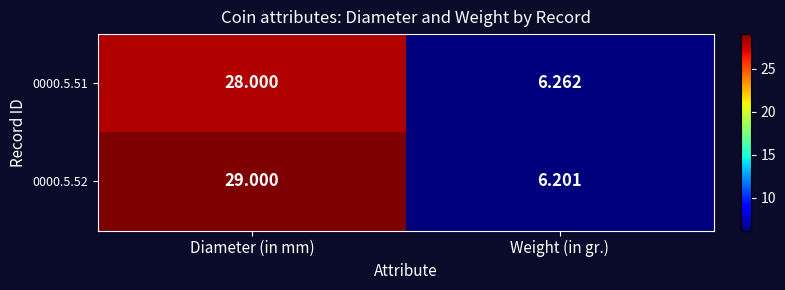

At which label does 0000.5.52 reach its minimum?

Weight (in gr.)